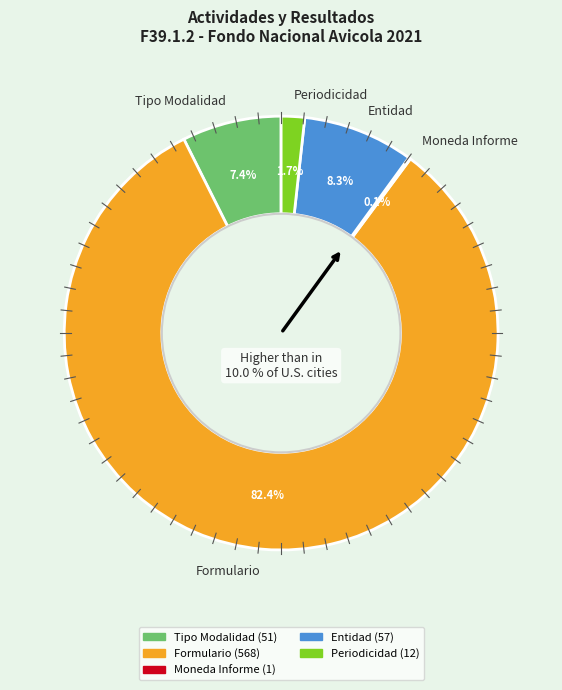

Count the number of slices in the pie.

5